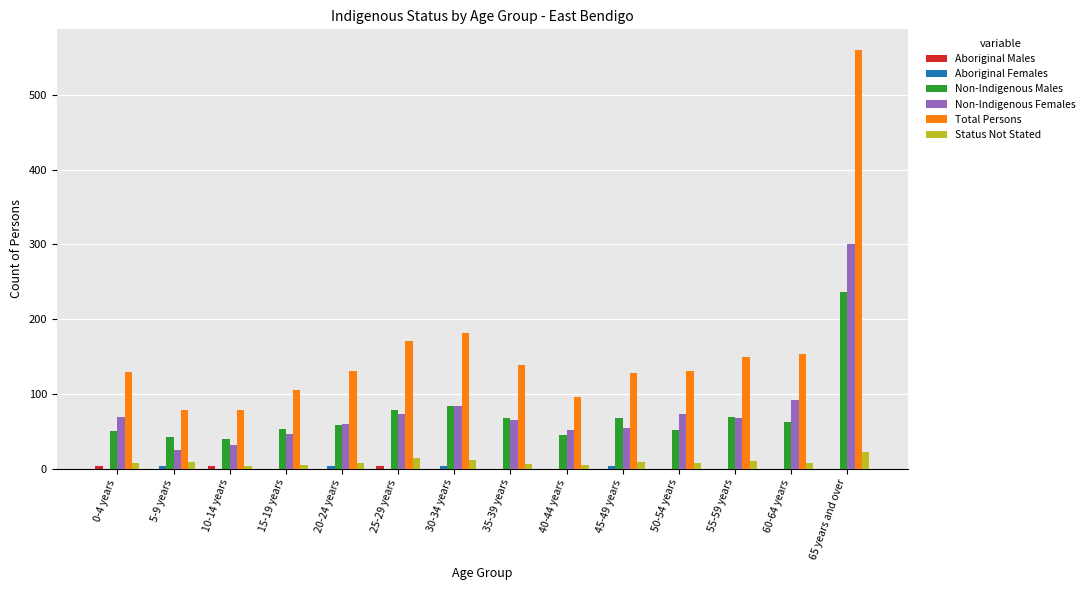

Which category has the highest value across all series?

65 years and over